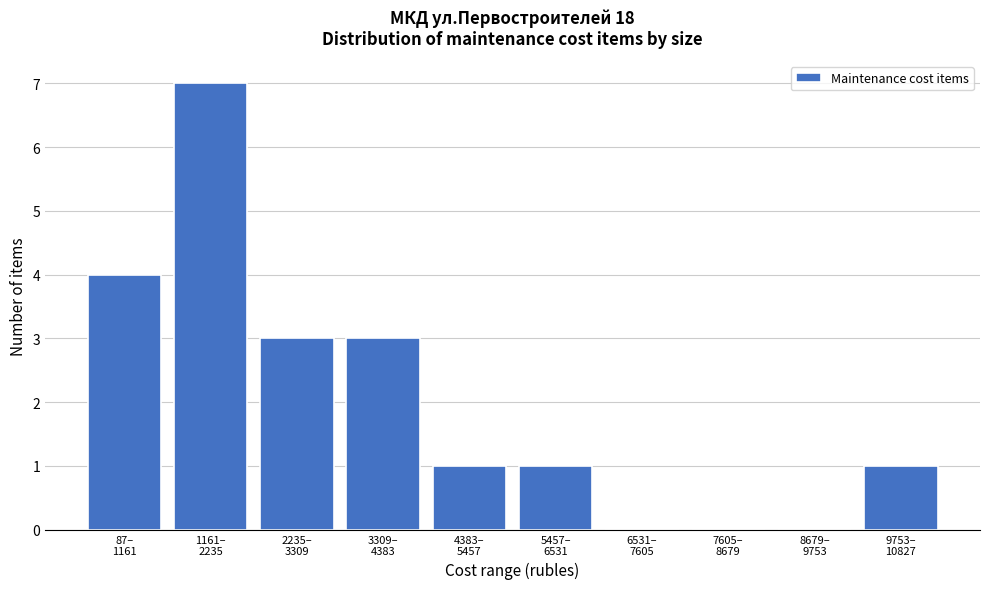

What is the maximum value shown in the chart?

7